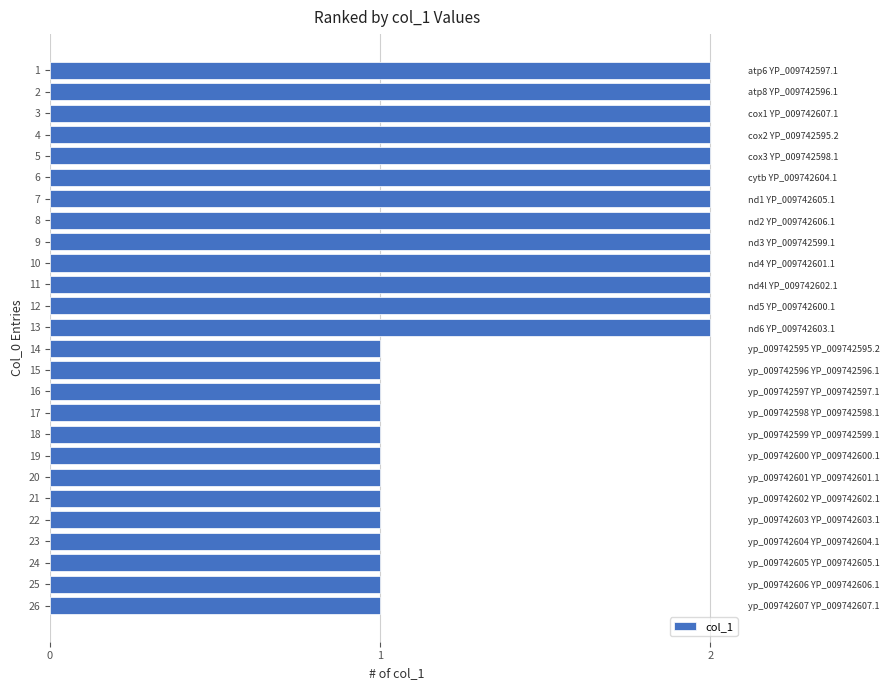

What is the greatest value displayed?

2